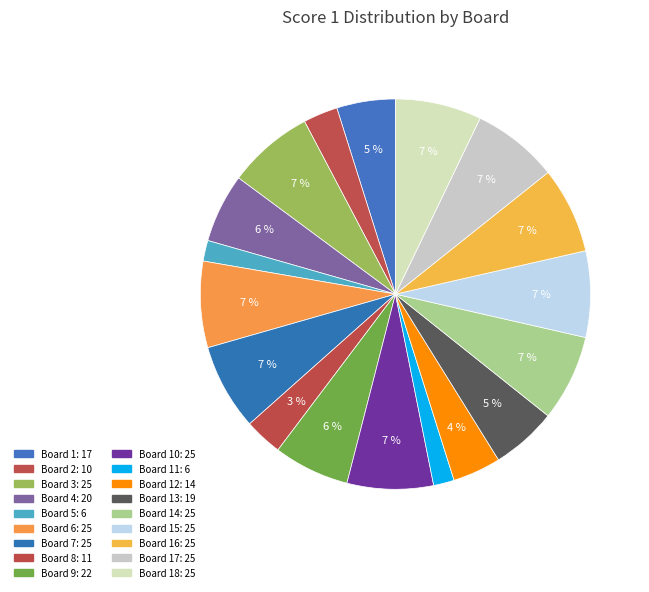

To the nearest percent, what is the average slice percentage?

6%